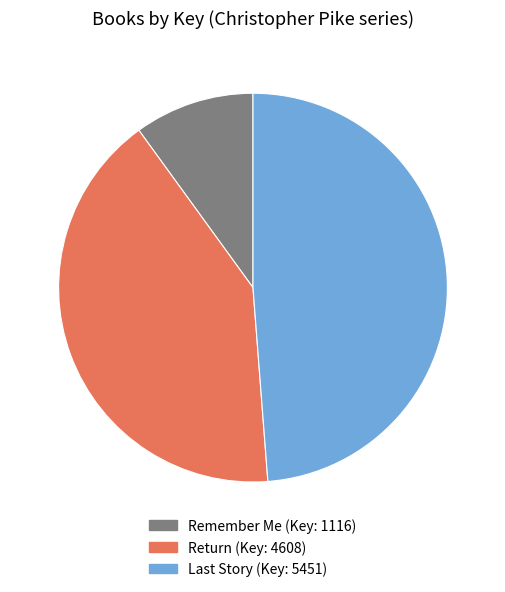

Is there any slice that represents more than half of the pie?

No